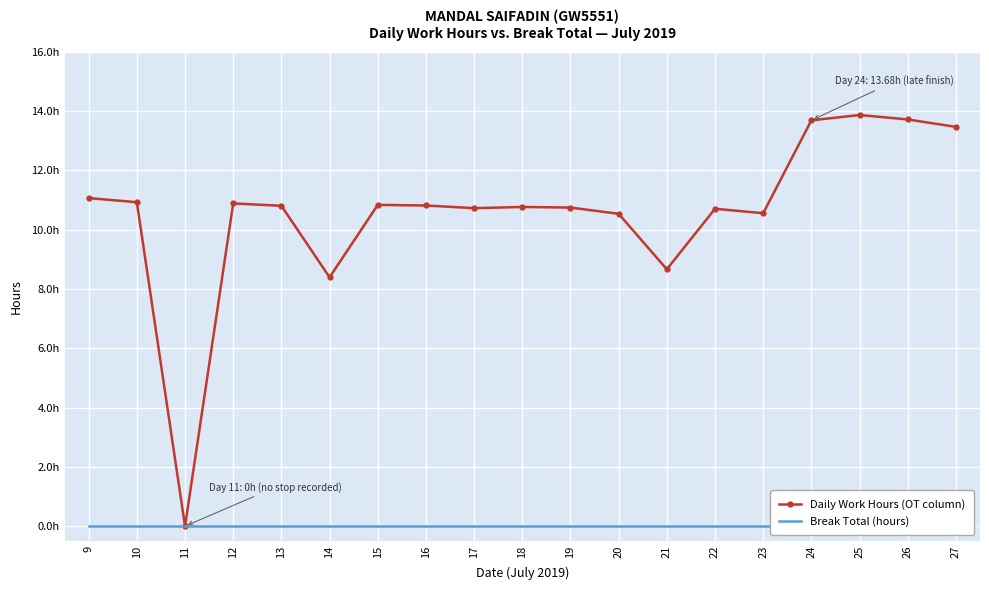

What is the difference between the highest and lowest values at 16?

10.8